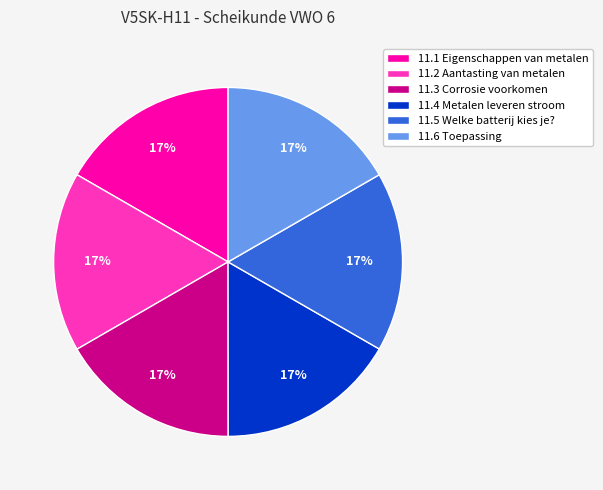

To the nearest percent, what is the average slice percentage?

17%